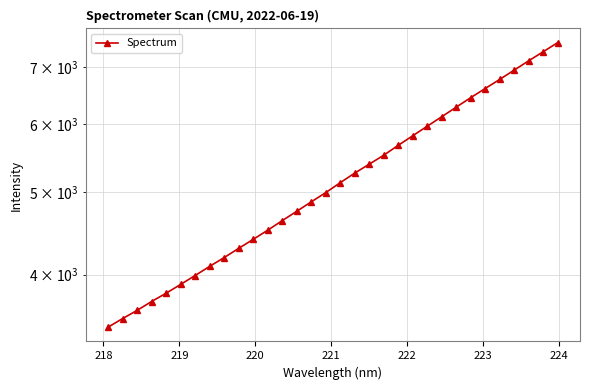

What is the greatest value displayed?

7470.9